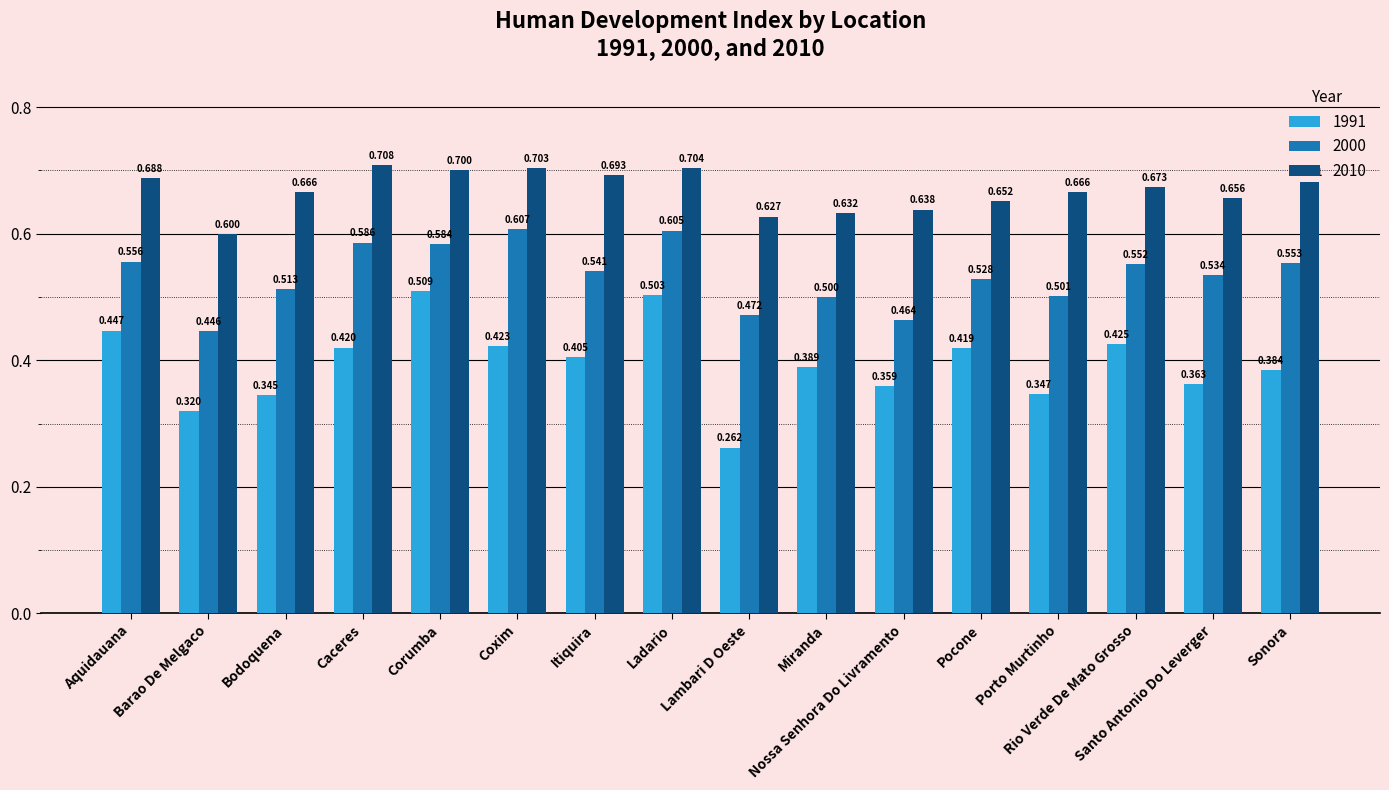

How many bars are there in total?

48